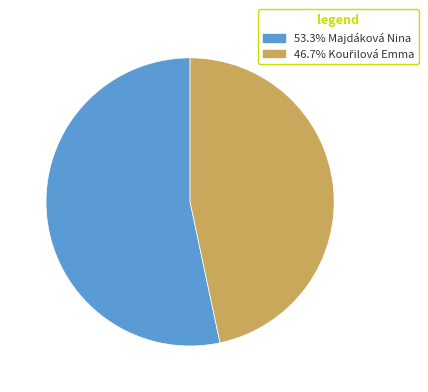

Does 53.3% Majdáková Nina account for over 50% of the chart?

Yes